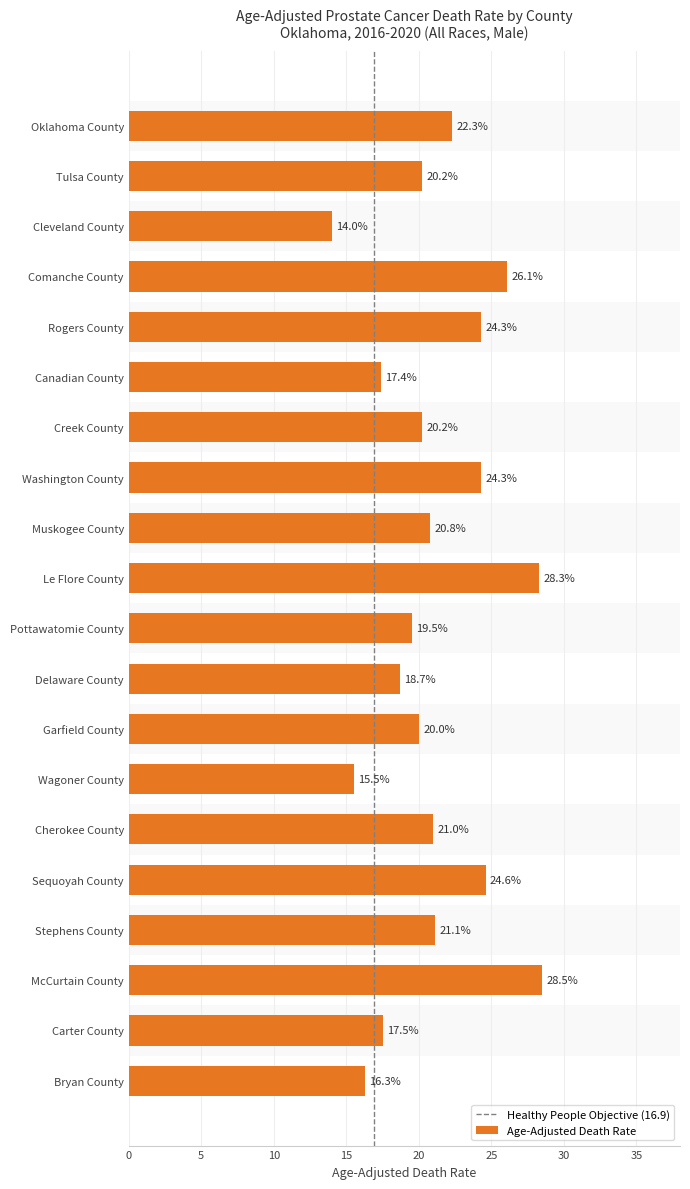

Approximately how many times larger is the value at Stephens County compared to Rogers County?

0.9